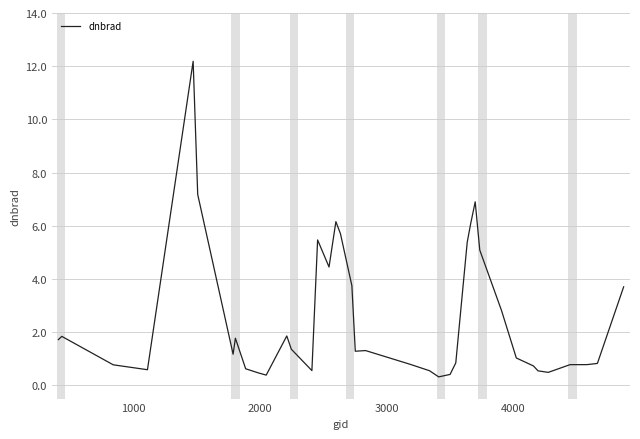

What is the difference between the maximum and minimum values?

11.9